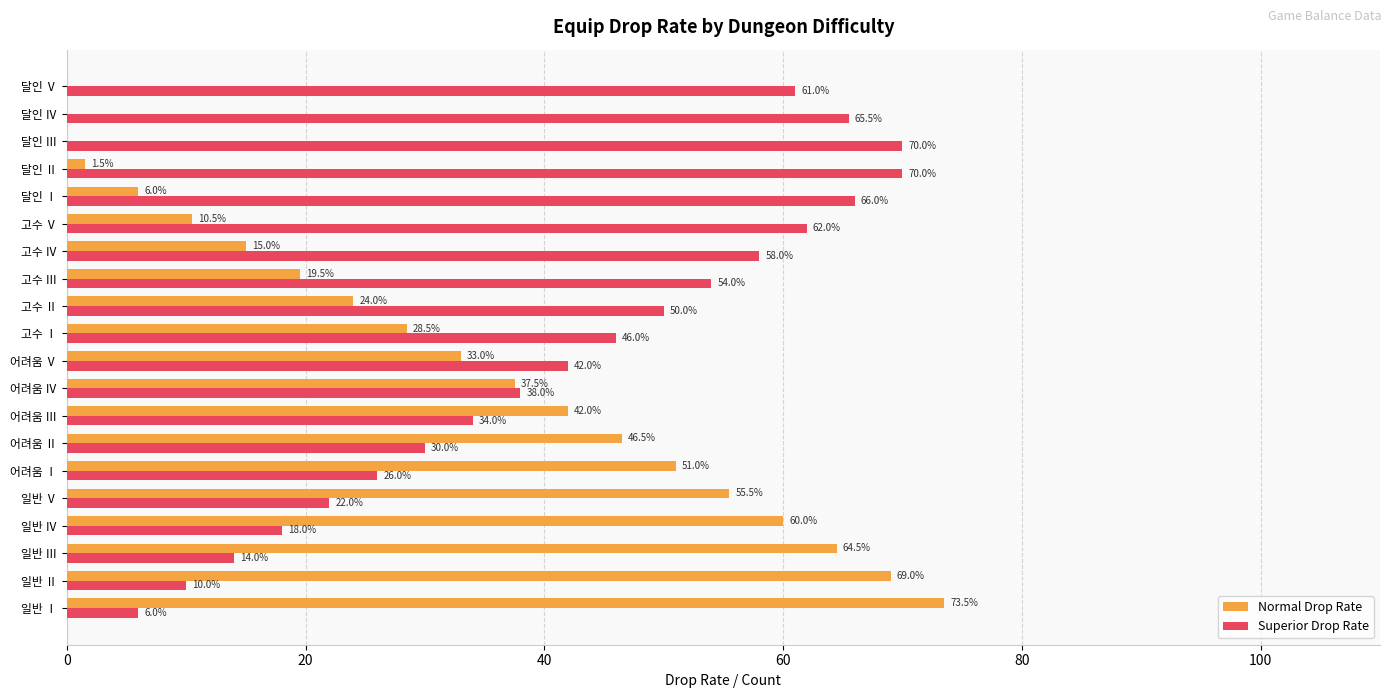

Is the value of Superior Drop Rate at 고수 Ⅲ greater than the value of Normal Drop Rate at 어려움 Ⅲ?

Yes